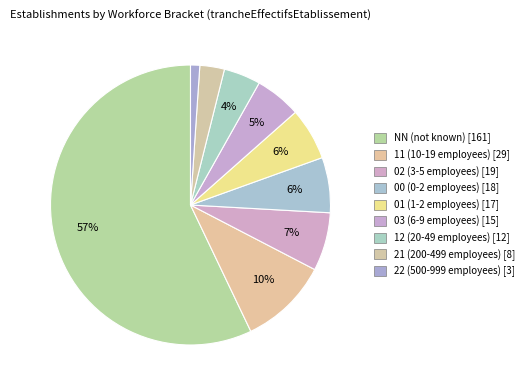

Rank the categories by value from highest to lowest.

NN, 11, 02, 00, 01, 03, 12, 21, 22